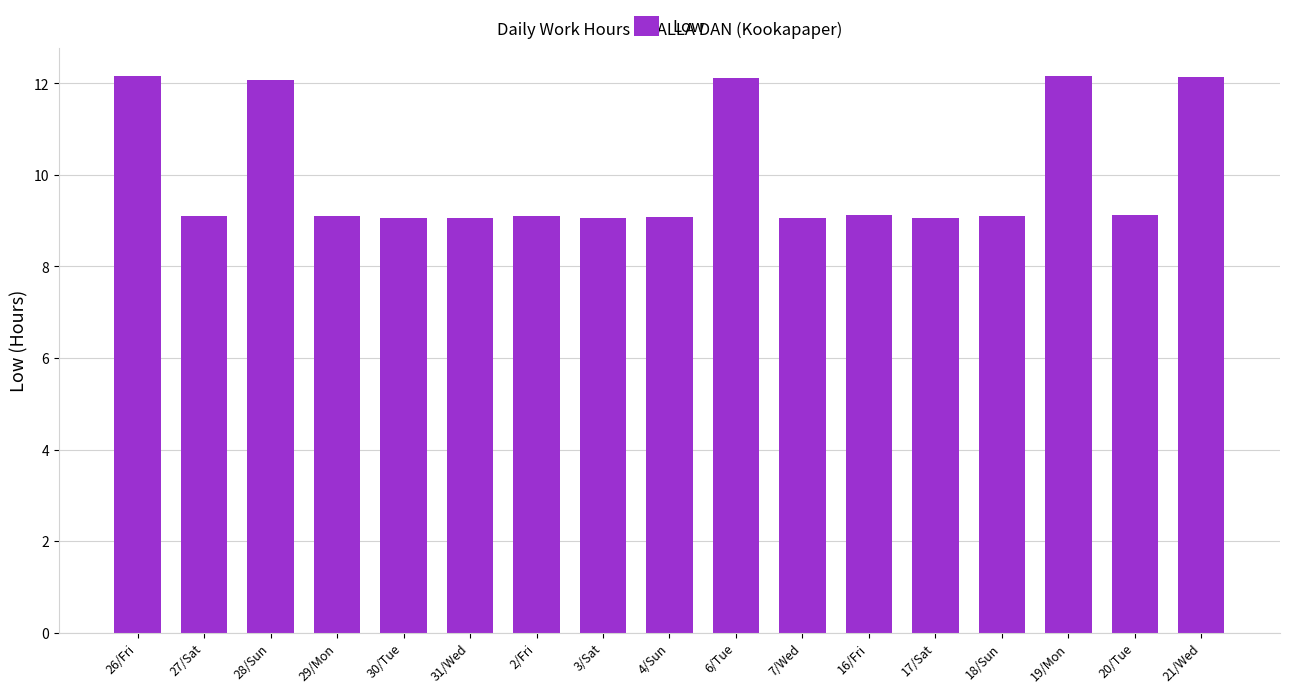

What is the value of the 8th bar from the left?

9.1